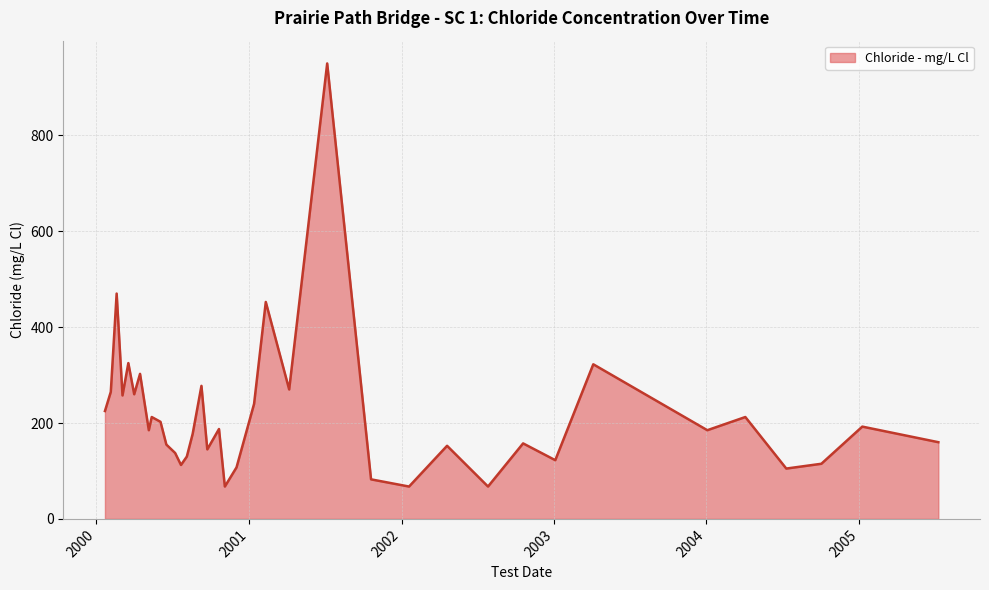

What is the difference between the maximum and minimum values?

882.5